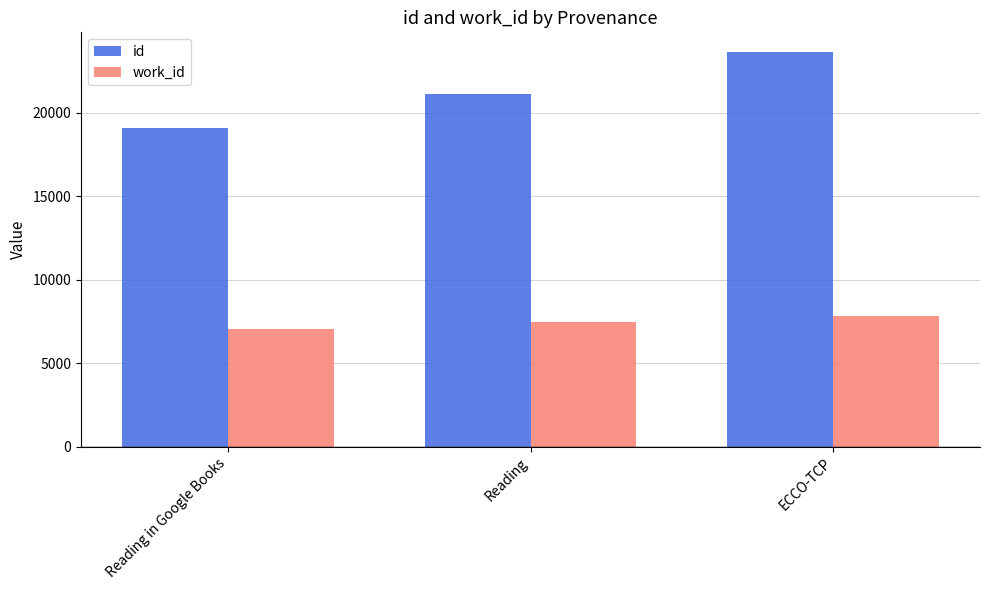

What value does the id series have at Reading in Google Books?

19089.0